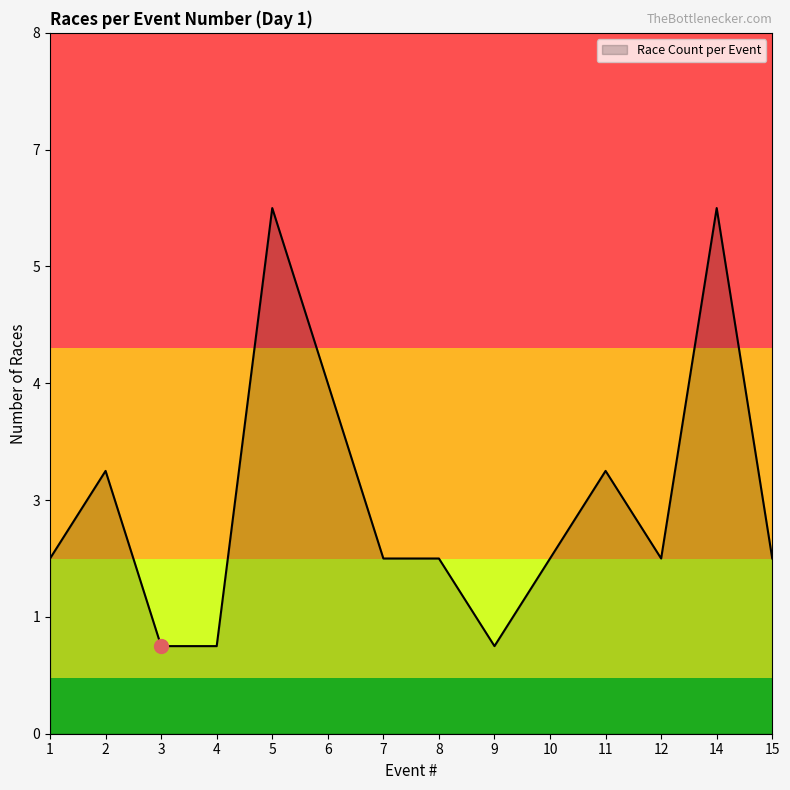

What is the sum of the values at 11 and 9?

4